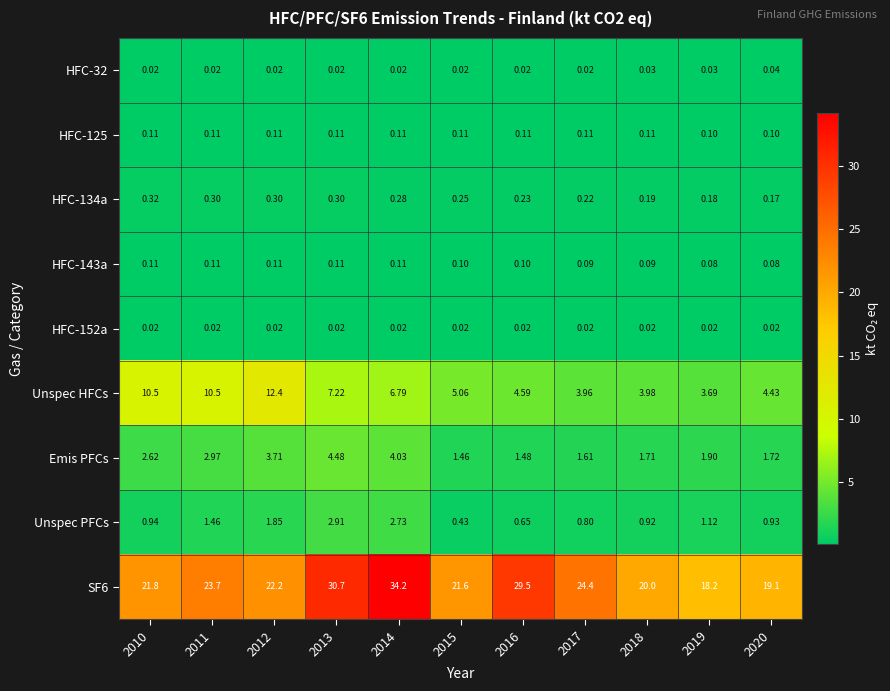

Is the value of Unspec HFCs at 2016 greater than the value of HFC-32 at 2018?

Yes